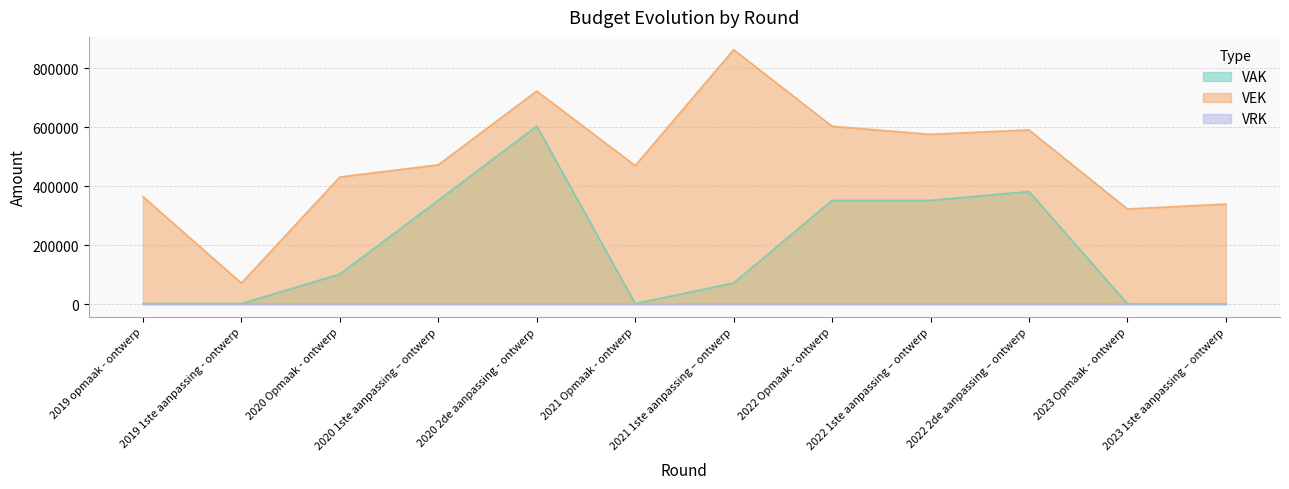

True or false: VAK and VEK intersect in this chart.

False